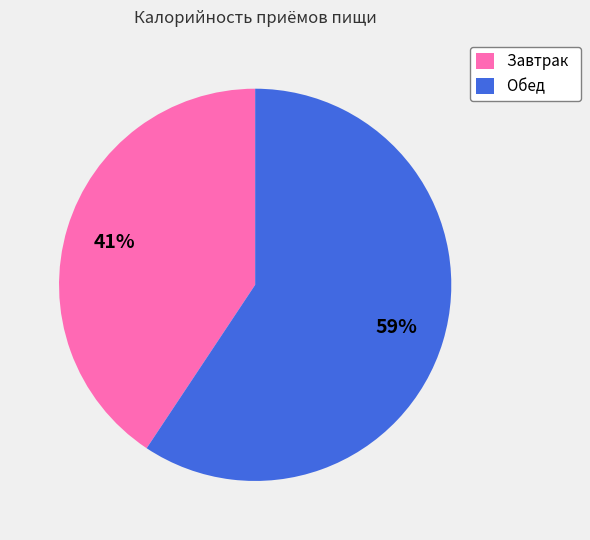

Between Завтрак and Обед, which is larger?

Обед